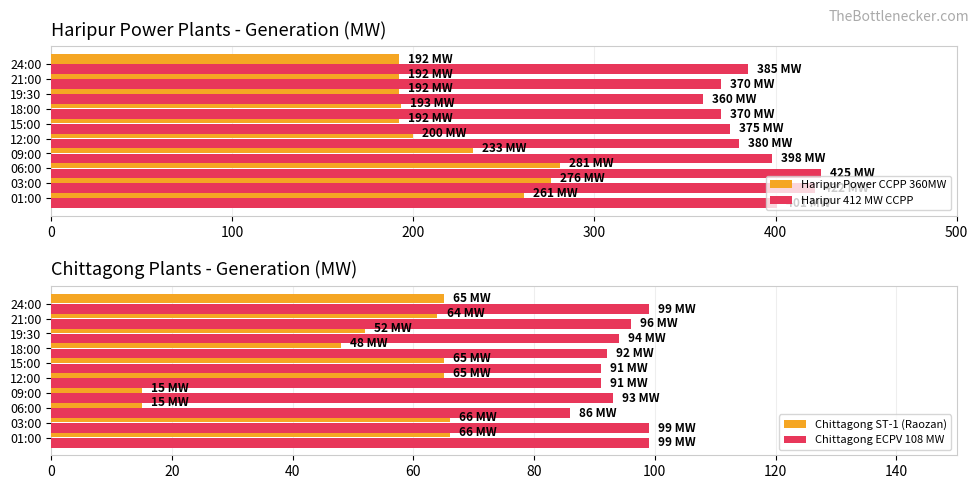

Reading left to right, list all the values displayed in this chart.

Haripur Power CCPP 360MW: 261	276	281	233	200	192	193	192	192	192
Haripur 412 MW CCPP: 401	422	425	398	380	375	370	360	370	385
Chittagong ST-1 (Raozan): 66	66	15	15	65	65	48	52	64	65
Chittagong ECPV 108 MW: 99	99	86	93	91	91	92	94	96	99